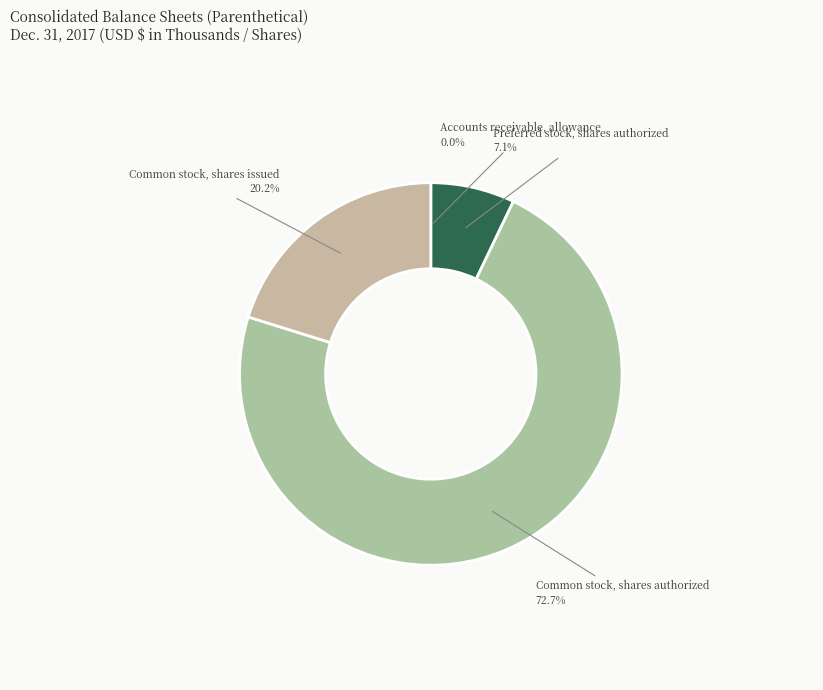

What is the majority slice?

Common stock, shares authorized